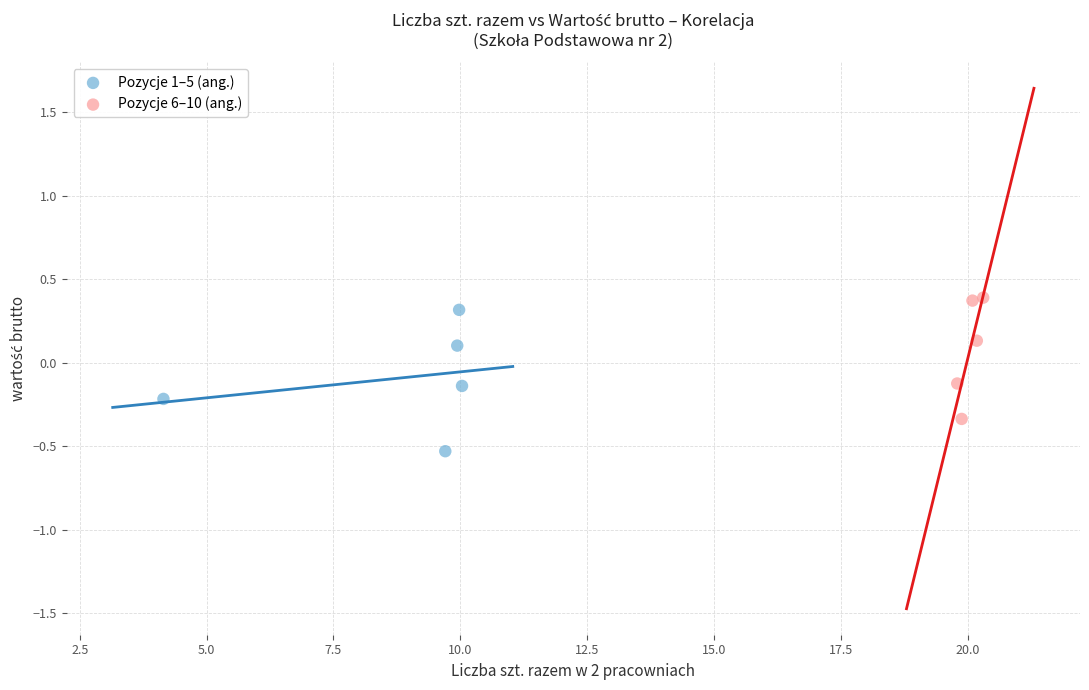

Which series contains the lowest Y value?

Pozycje 1–5 (ang.)